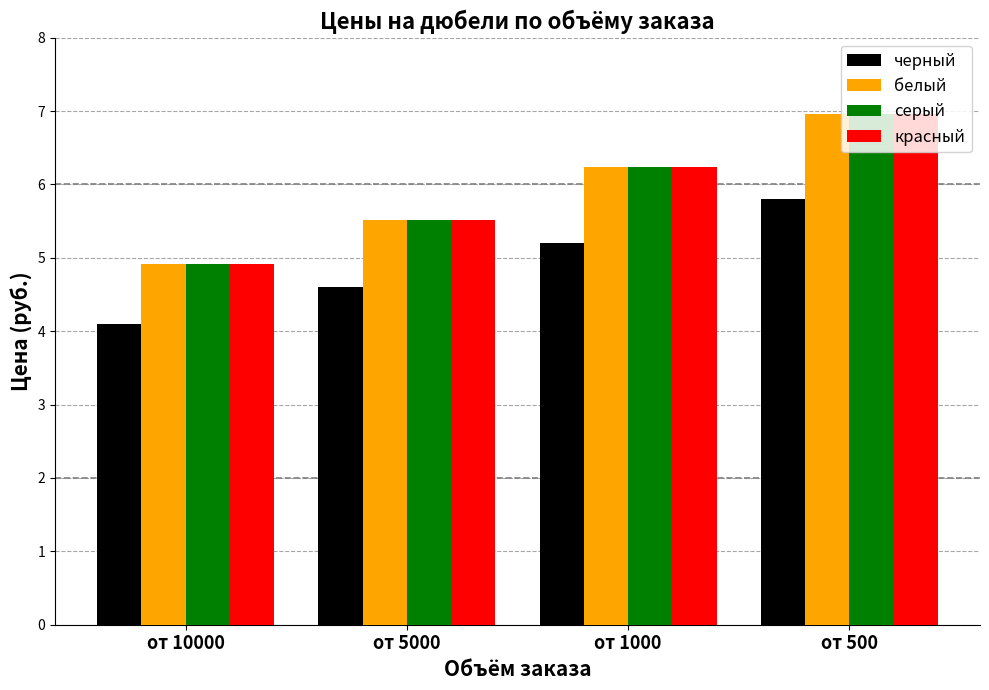

What is the difference between the second highest and second lowest values in the белый series?

0.7